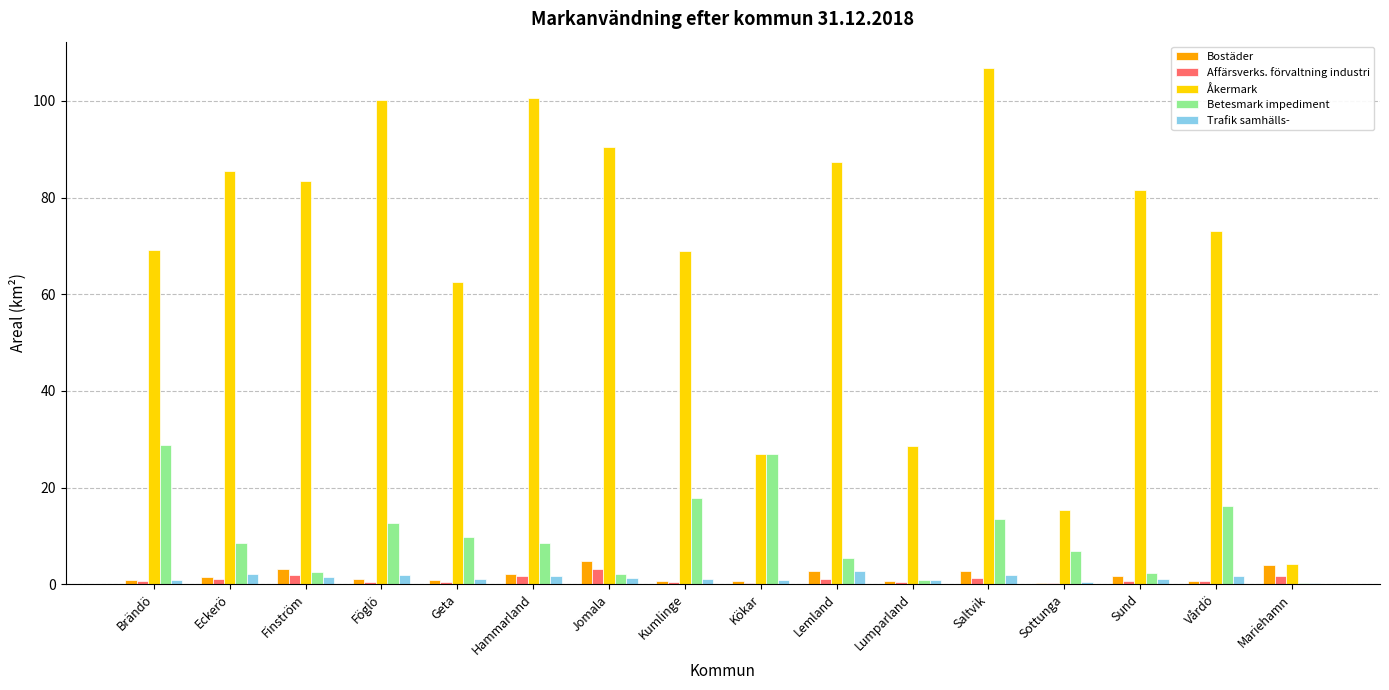

Where is Åkermark nearest to the value 55?

Geta